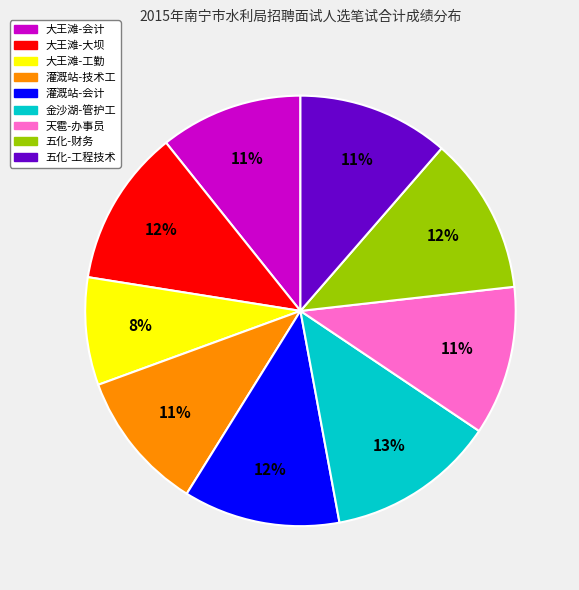

How many segments does this pie chart have?

9